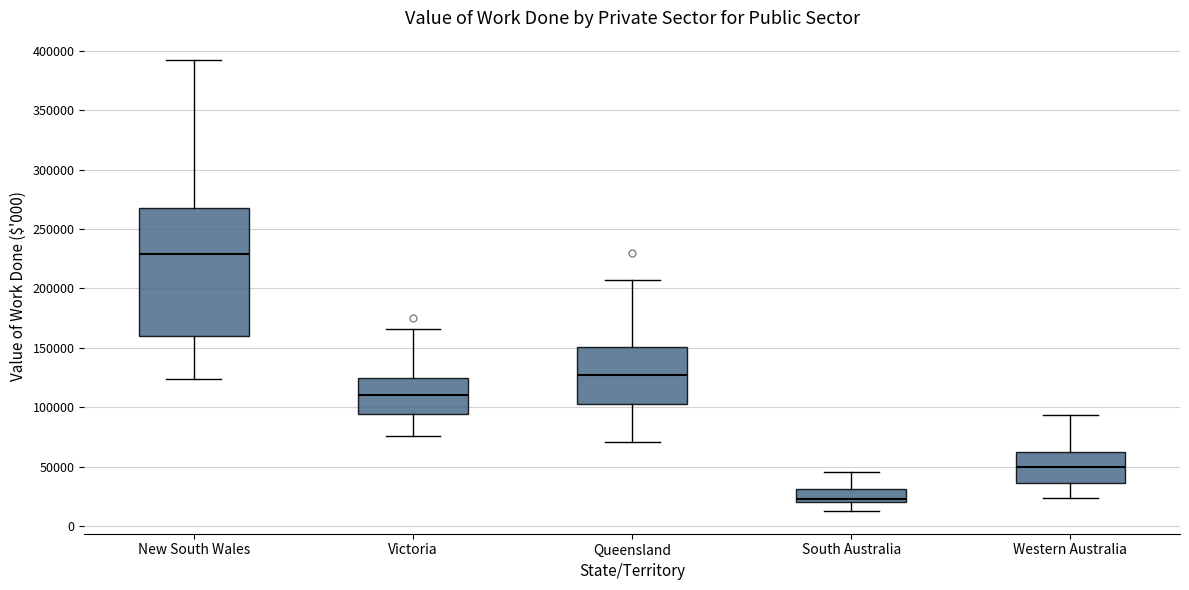

Reading left to right, transcribe this box plot: for each box, give where its median line is, the range the box spans, and where its two whiskers end, as read against the y-axis. The values are not printed on the chart, so give them approximately, as read against the axis.

New South Wales: median 230000, box 160000 to 265000, whiskers 125000 to 390000
Victoria: median 110000, box 95000 to 125000, whiskers 75000 to 165000
Queensland: median 125000, box 105000 to 150000, whiskers 70000 to 205000
South Australia: median 25000, box 20000 to 30000, whiskers 15000 to 45000
Western Australia: median 50000, box 35000 to 65000, whiskers 25000 to 95000